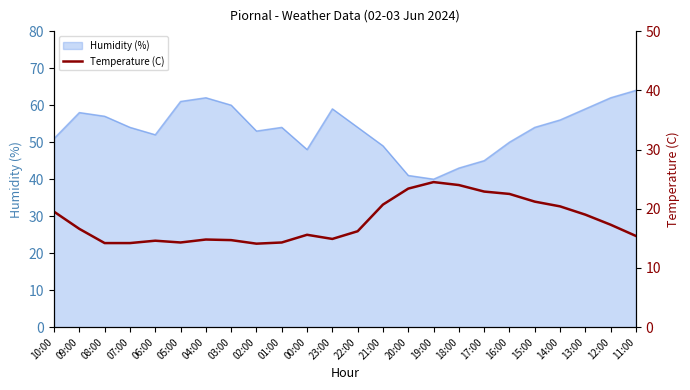

Approximately how many times larger is the value at 22:00 compared to 14:00?

0.8